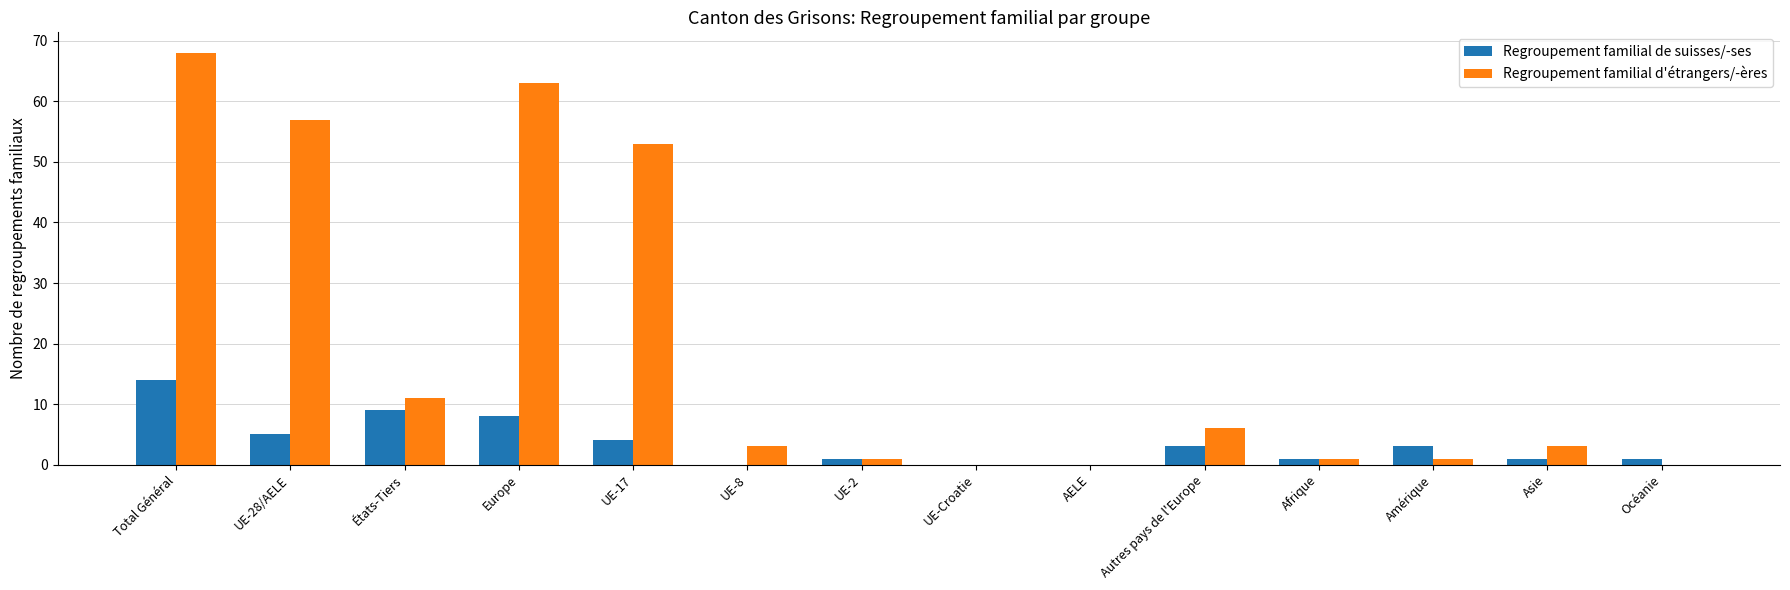

What are all the series names shown in the legend?

Regroupement familial de suisses/-ses, Regroupement familial d'étrangers/-ères